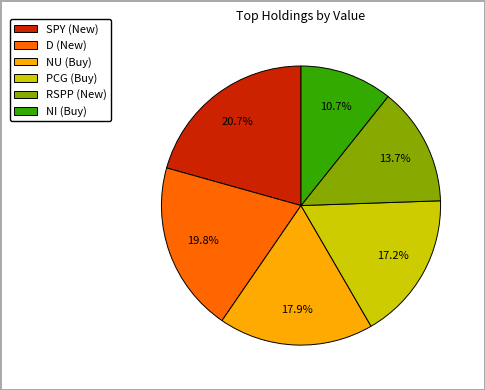

How much of the chart is everything except D (New)?

80.2%